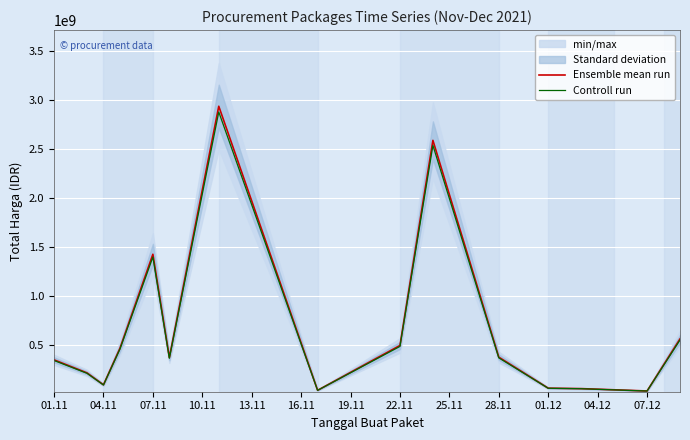

List the series in order of their overall mean, lowest first.

Controll run, Ensemble mean run